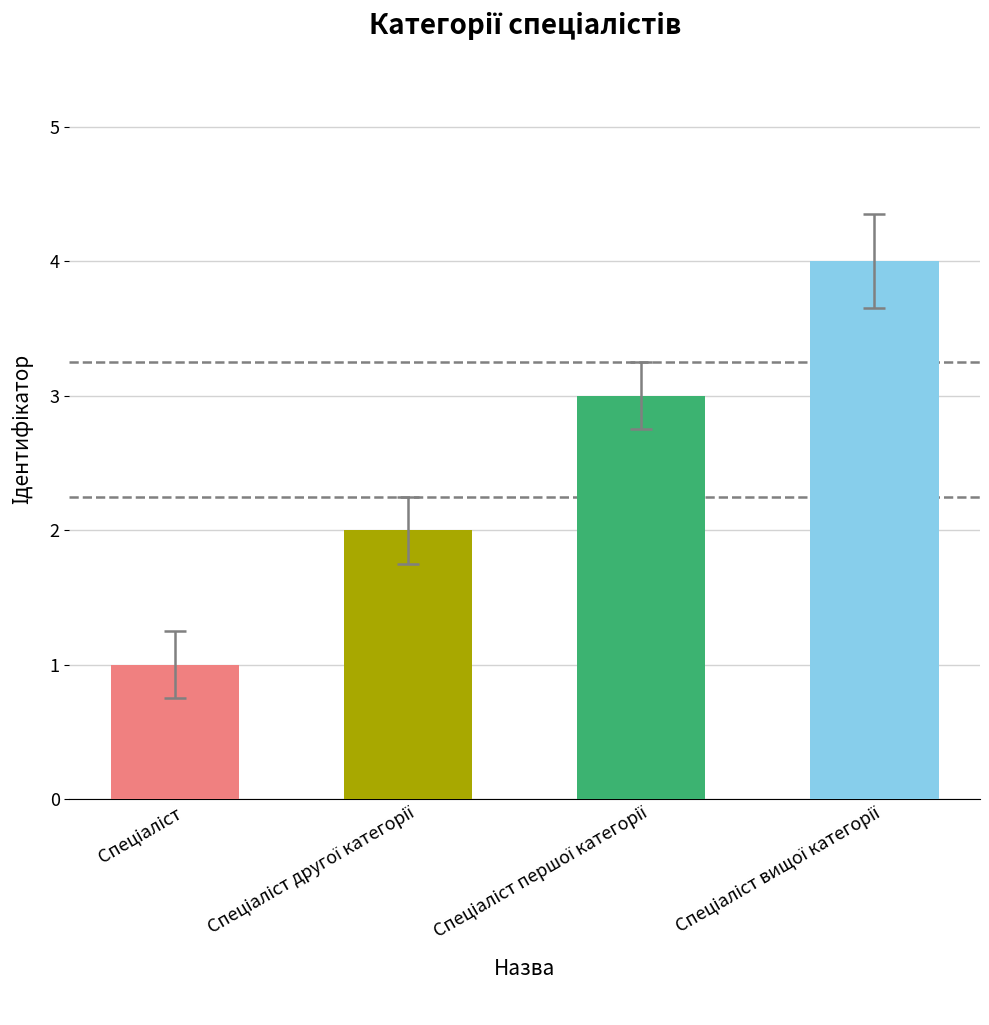

What is the difference between the maximum and minimum values?

3